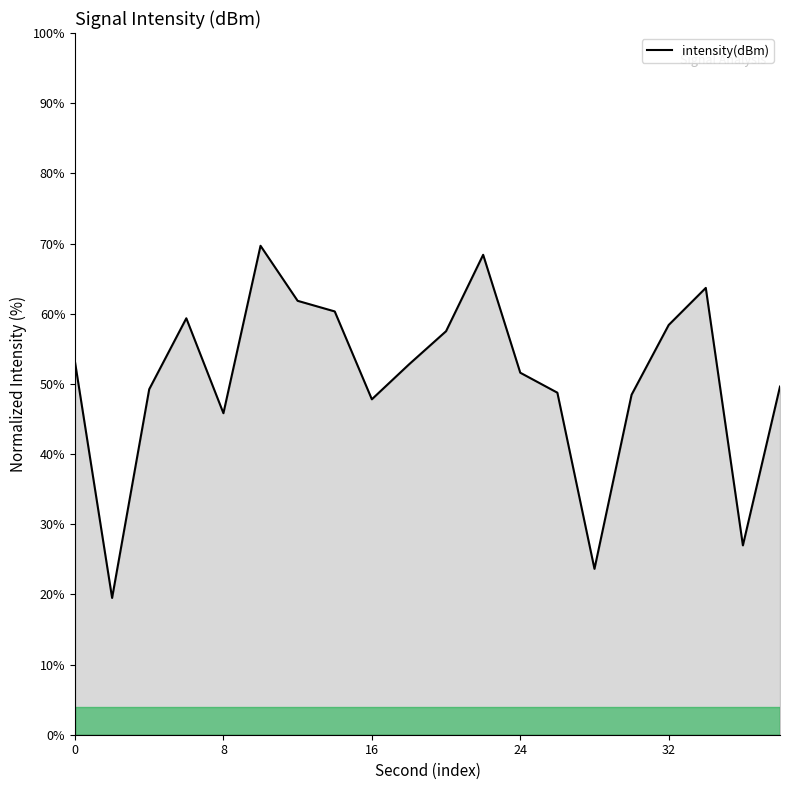

What is the smallest value displayed?

19.5